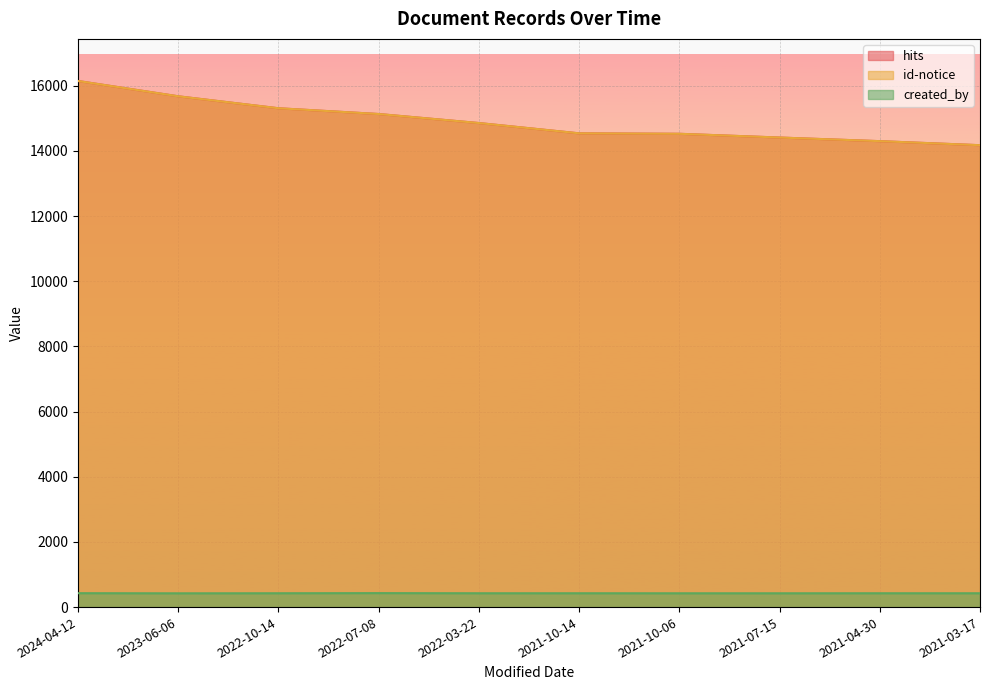

In created_by, how many points are lower than both neighbors (excluding endpoints)?

1